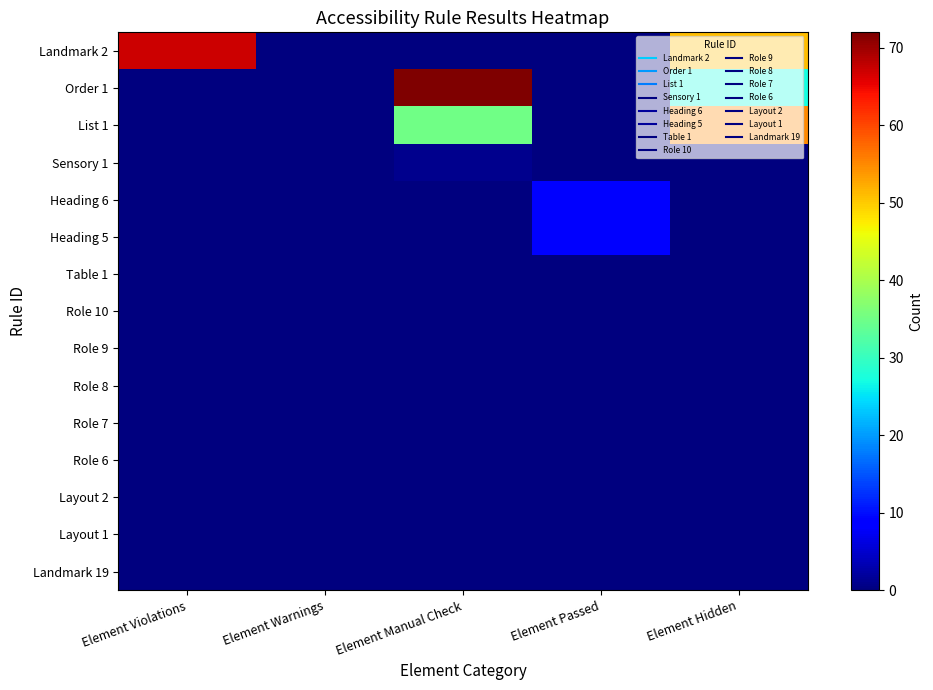

Reading right to left, list all the values displayed in this chart.

Landmark 2: Element Hidden=51	Element Passed=0	Element Manual Check=0	Element Warnings=0	Element Violations=67
Order 1: Element Hidden=27	Element Passed=0	Element Manual Check=72	Element Warnings=0	Element Violations=0
List 1: Element Hidden=55	Element Passed=0	Element Manual Check=35	Element Warnings=0	Element Violations=0
Sensory 1: Element Hidden=0	Element Passed=0	Element Manual Check=1	Element Warnings=0	Element Violations=0
Heading 6: Element Hidden=0	Element Passed=9	Element Manual Check=0	Element Warnings=0	Element Violations=0
Heading 5: Element Hidden=0	Element Passed=9	Element Manual Check=0	Element Warnings=0	Element Violations=0
Table 1: Element Hidden=0	Element Passed=0	Element Manual Check=0	Element Warnings=0	Element Violations=0
Role 10: Element Hidden=0	Element Passed=0	Element Manual Check=0	Element Warnings=0	Element Violations=0
Role 9: Element Hidden=0	Element Passed=0	Element Manual Check=0	Element Warnings=0	Element Violations=0
Role 8: Element Hidden=0	Element Passed=0	Element Manual Check=0	Element Warnings=0	Element Violations=0
Role 7: Element Hidden=0	Element Passed=0	Element Manual Check=0	Element Warnings=0	Element Violations=0
Role 6: Element Hidden=0	Element Passed=0	Element Manual Check=0	Element Warnings=0	Element Violations=0
Layout 2: Element Hidden=0	Element Passed=0	Element Manual Check=0	Element Warnings=0	Element Violations=0
Layout 1: Element Hidden=0	Element Passed=0	Element Manual Check=0	Element Warnings=0	Element Violations=0
Landmark 19: Element Hidden=0	Element Passed=0	Element Manual Check=0	Element Warnings=0	Element Violations=0